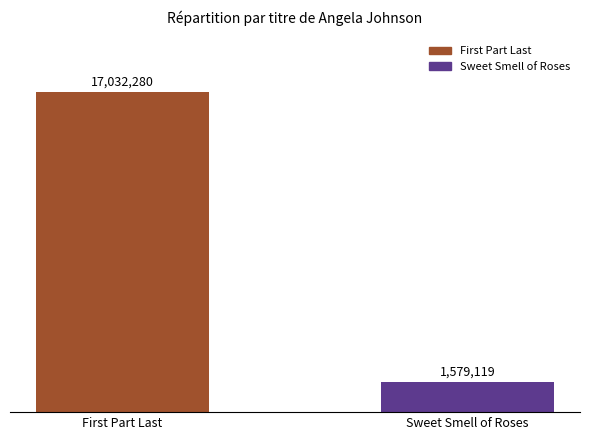

Reading left to right, list all the values displayed in this chart.

First Part Last=17032280	Sweet Smell of Roses=1579119